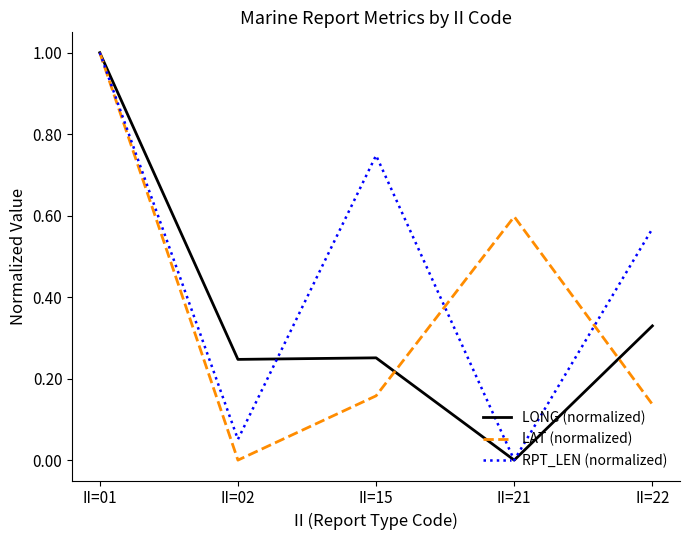

Does the chart have visible grid lines?

No